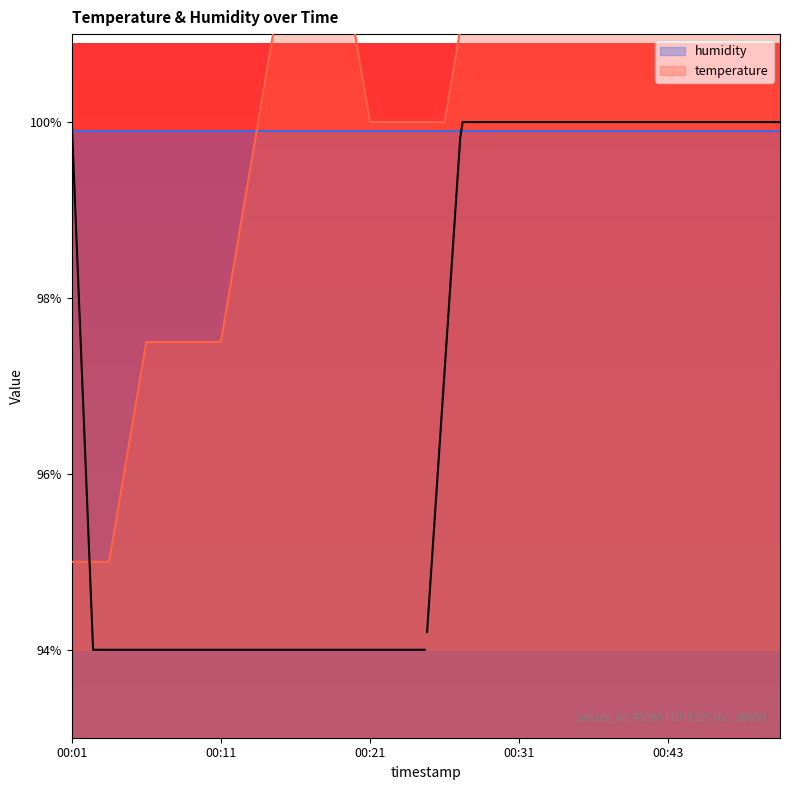

What is the difference between the maximum and second lowest values?

10.0